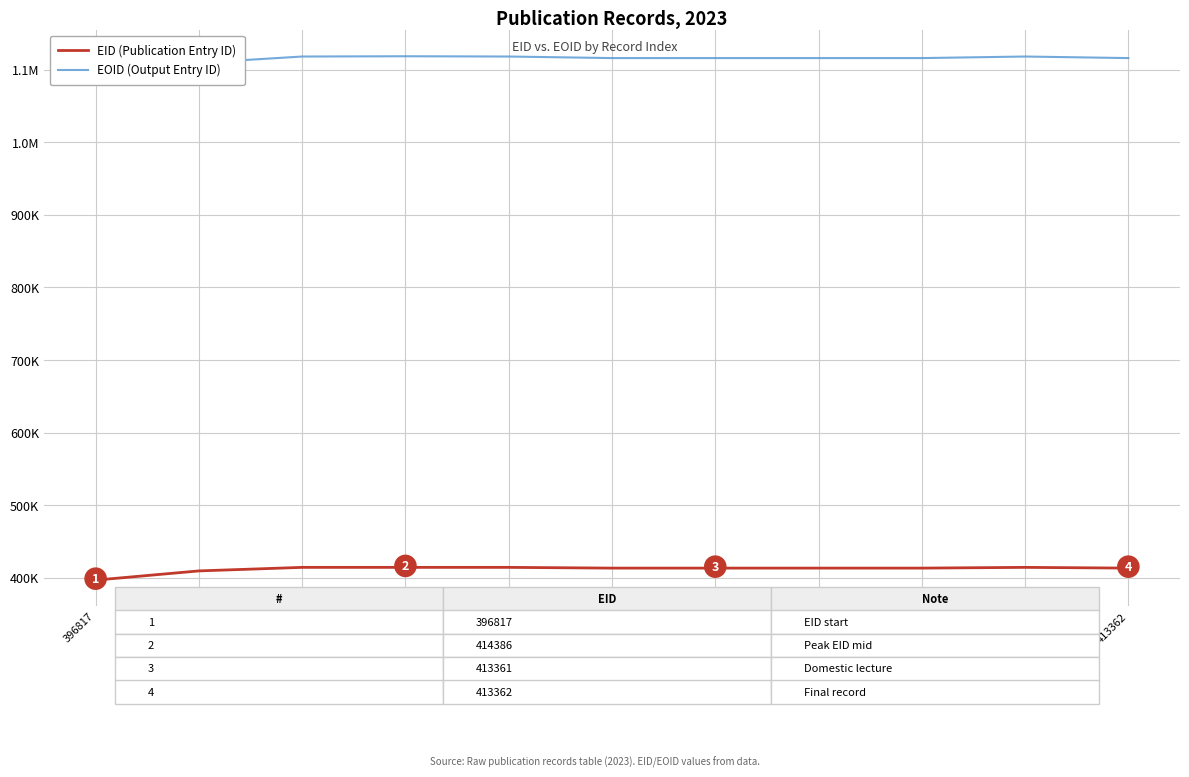

How many series are shown in this chart?

2